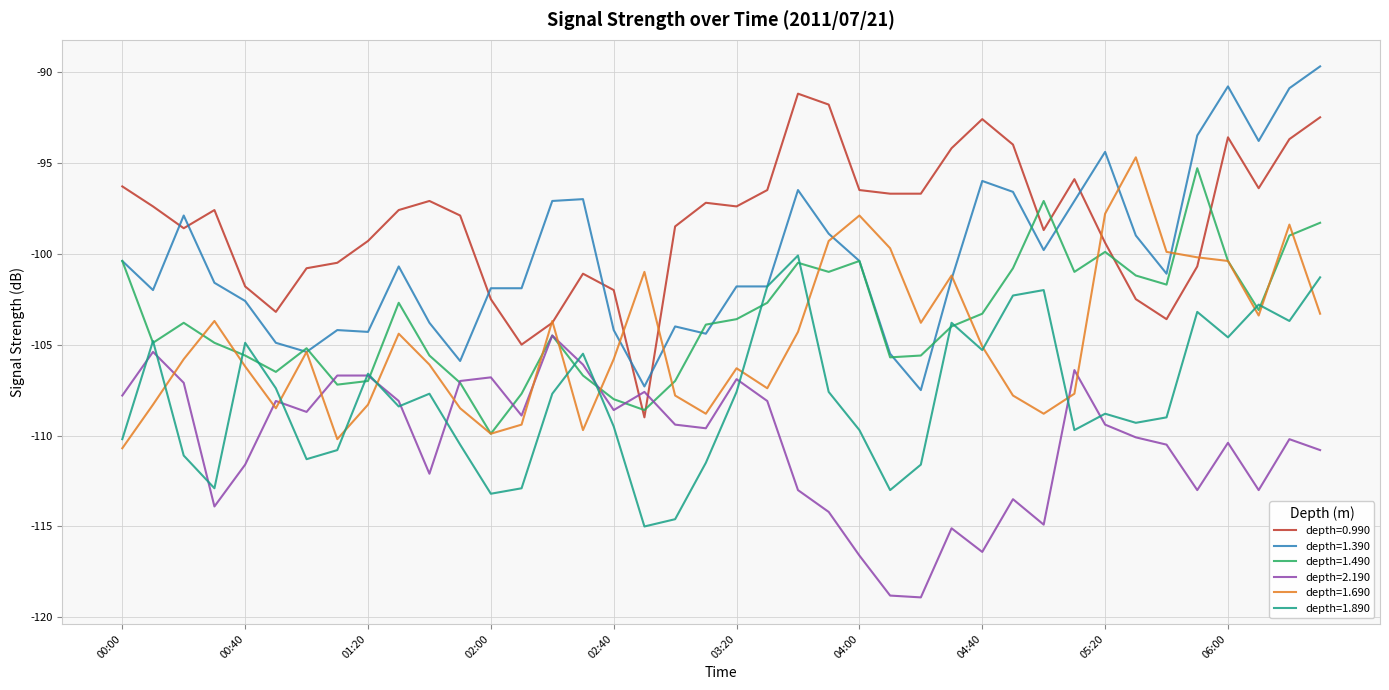

What is the maximum value shown in the chart?

-89.7